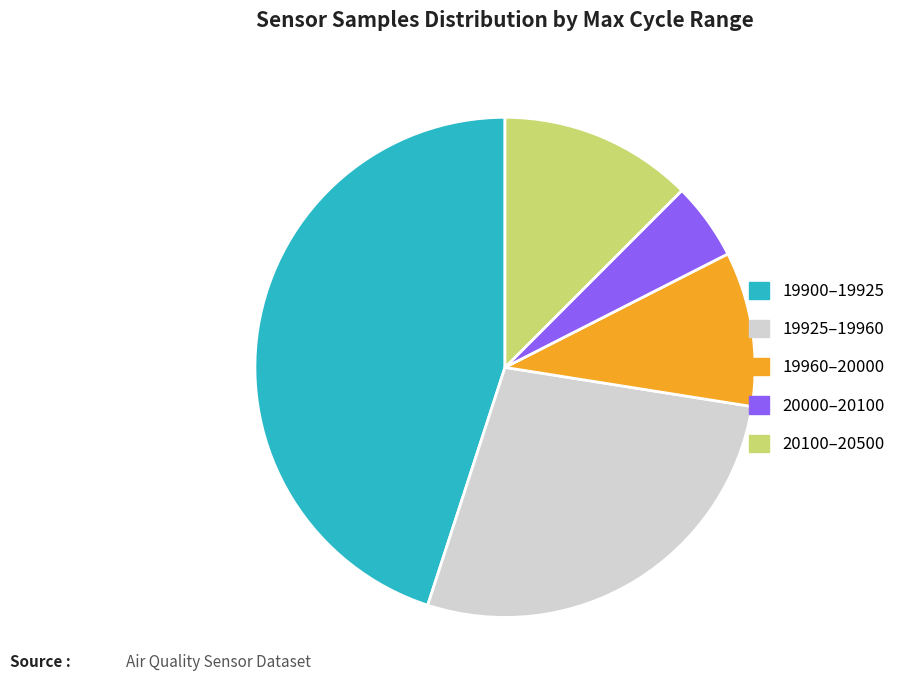

Which category has the smallest portion of the pie?

20000–20100